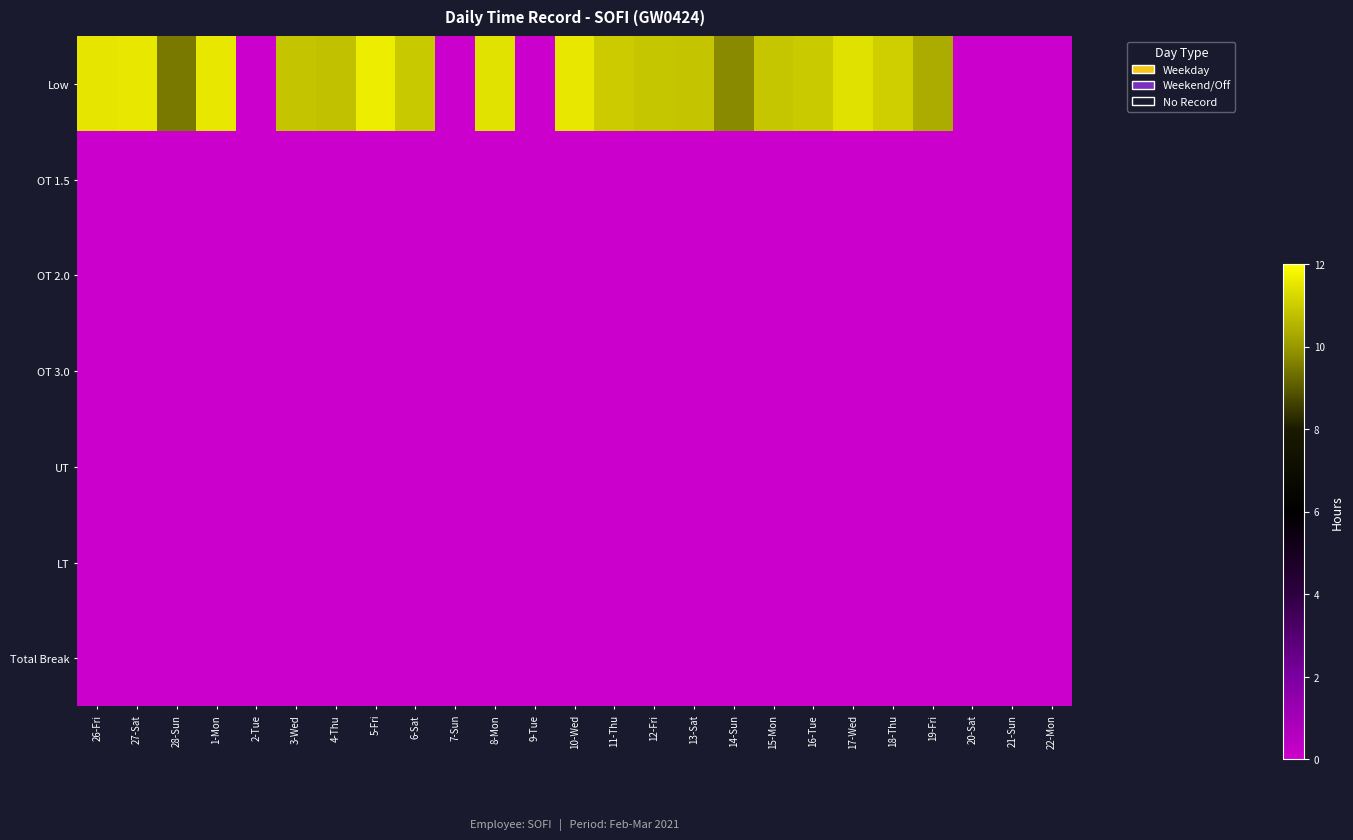

Which series has the largest range (max minus min)?

Low